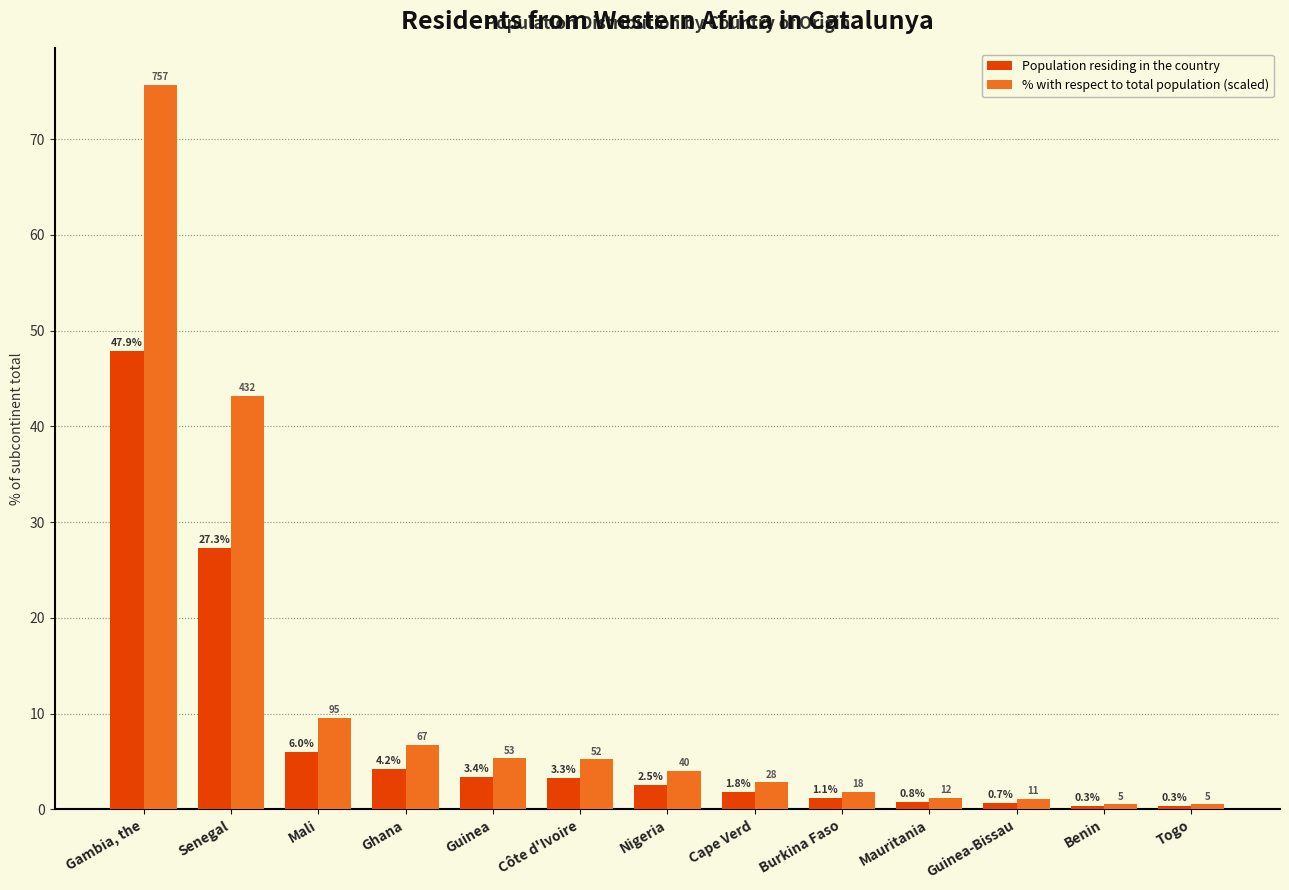

Does the chart contain stacked bars?

No